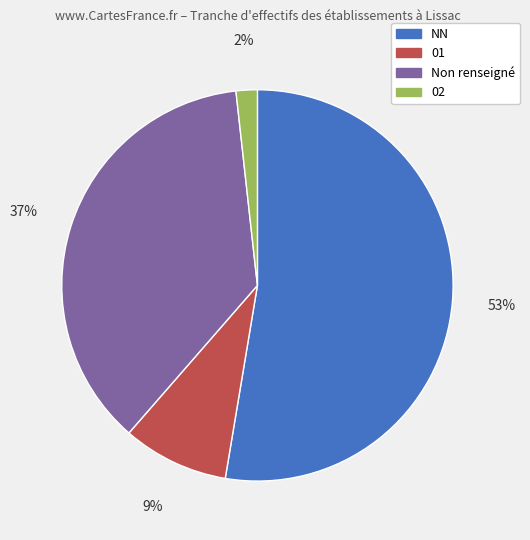

Which category accounts for the majority?

NN